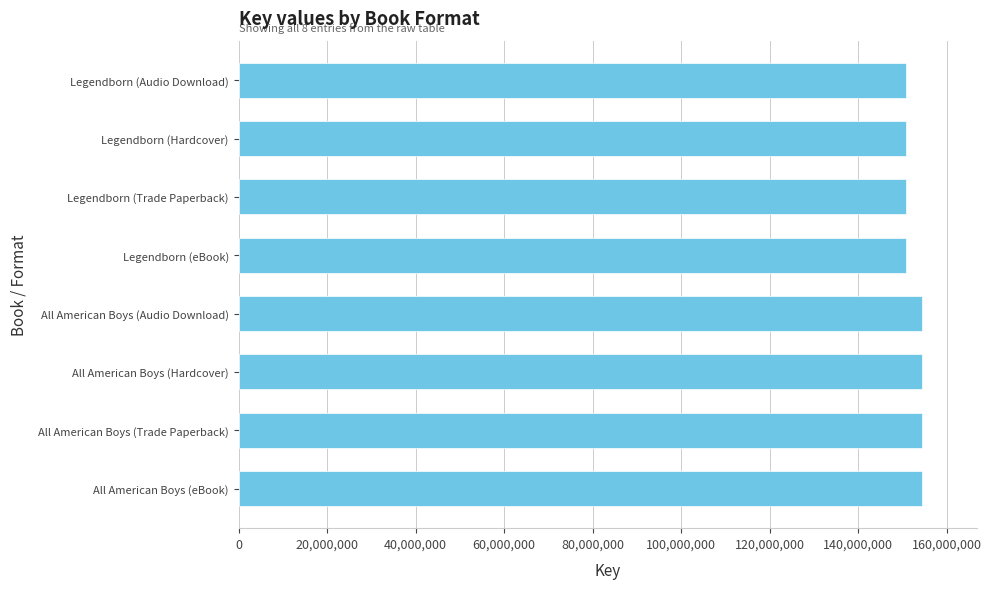

Are the bars grouped side by side (vs. stacked)?

No